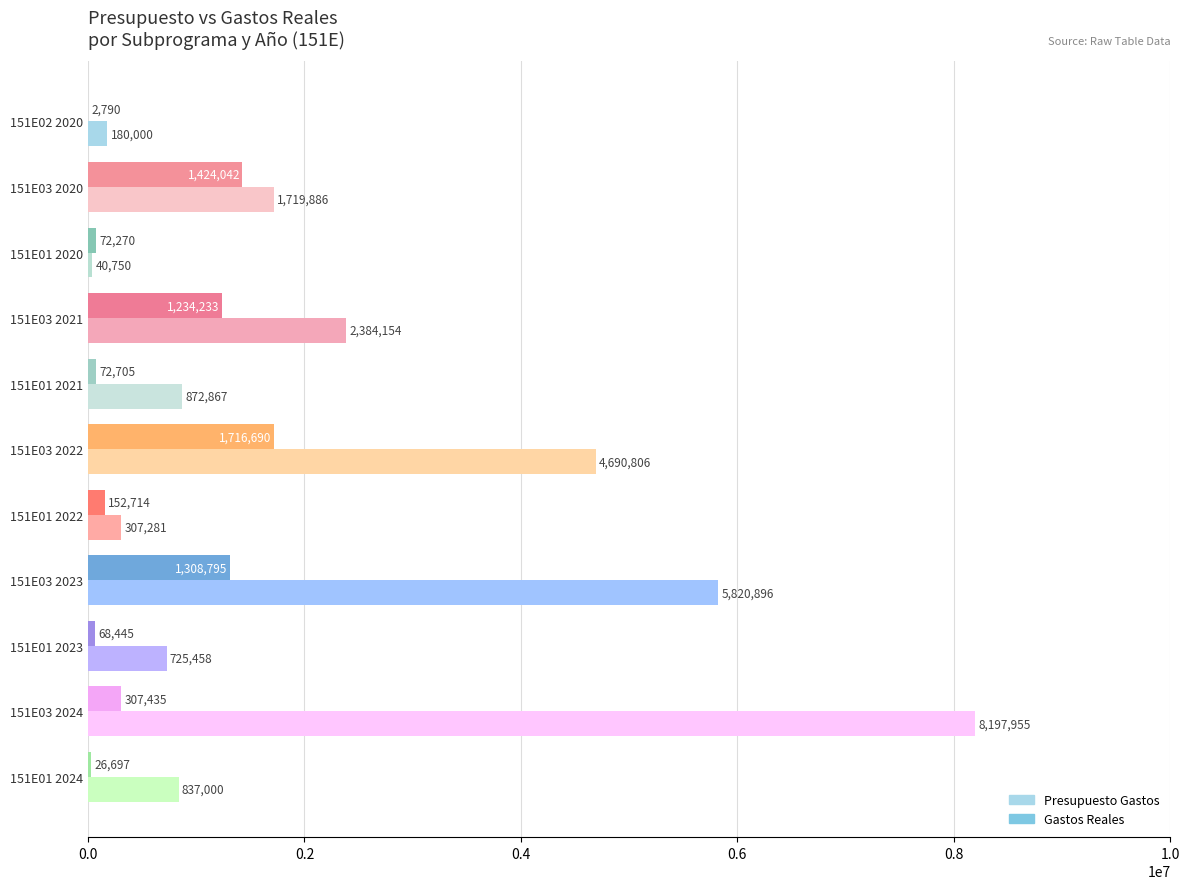

Between 151E01 2020 and 151E01 2023, which series saw the biggest shift?

Presupuesto Gastos